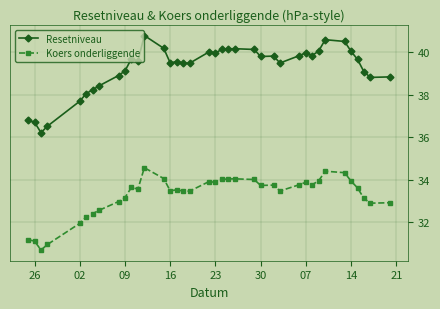

What are all the series names shown in the legend?

Resetniveau, Koers onderliggende